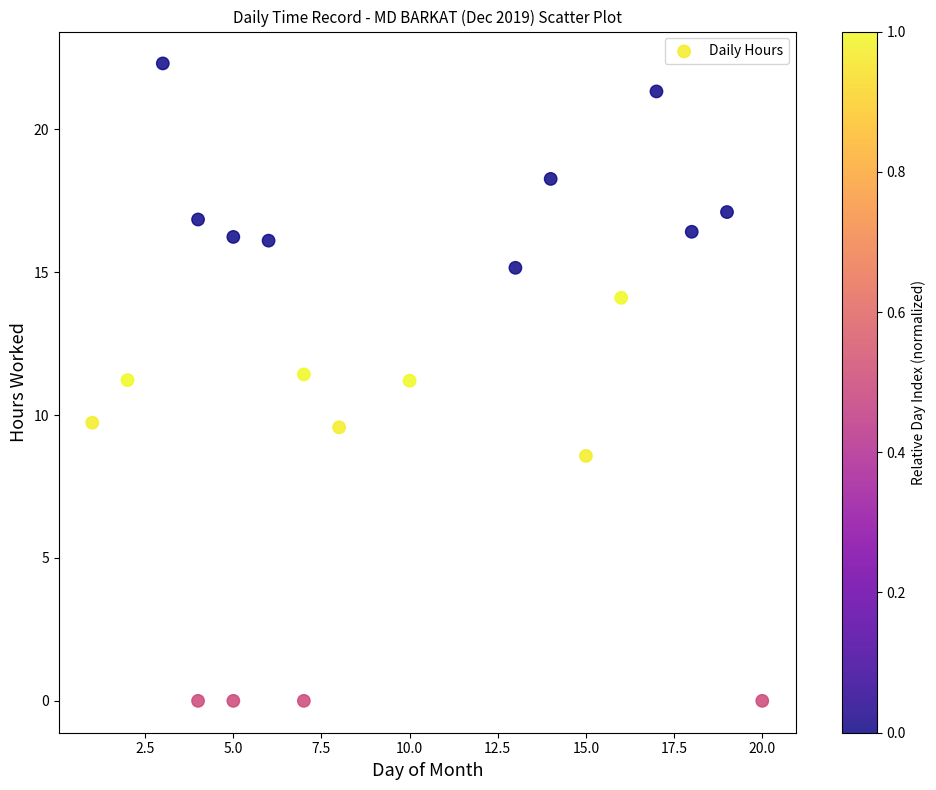

What is the range of X values (max minus min)?

19.0